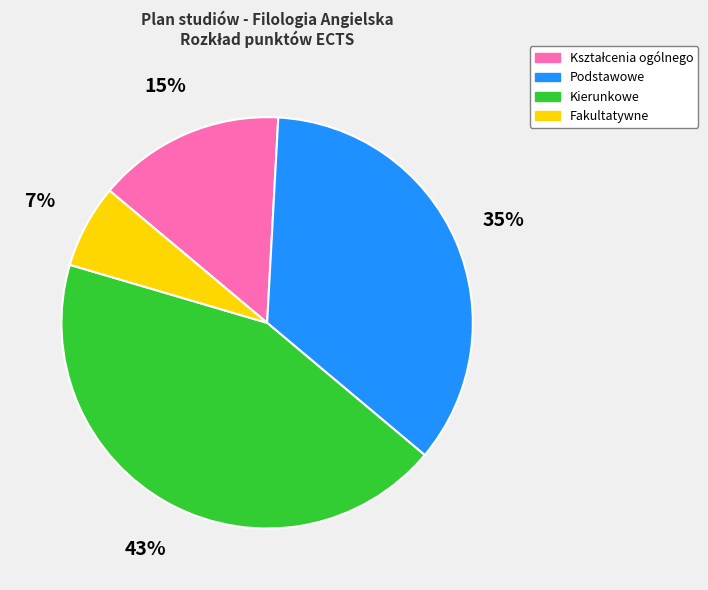

To the nearest percent, what is the average slice percentage?

25%